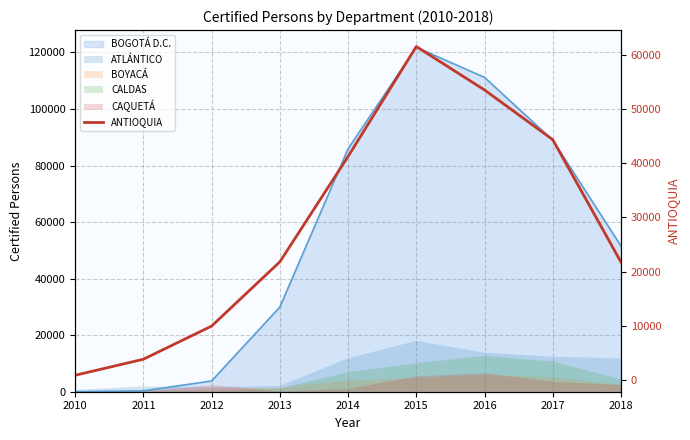

What is the change in value from 2012 to 2014?

+31260